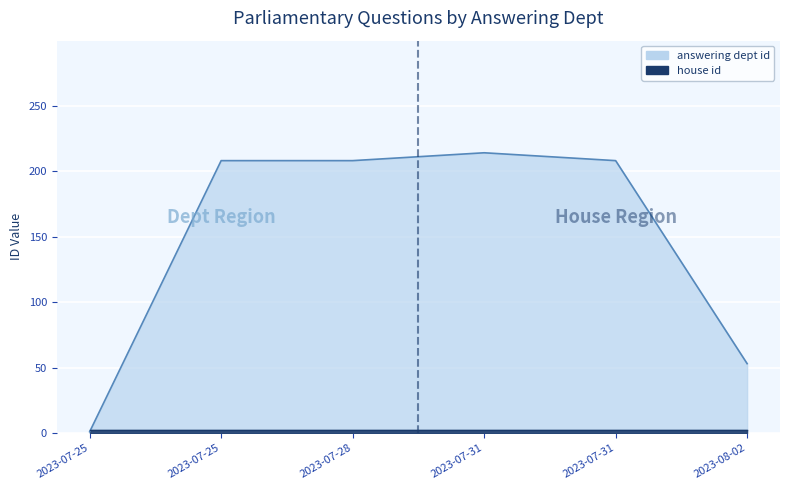

True or false: there are more than 1 points higher than both neighbors.

False